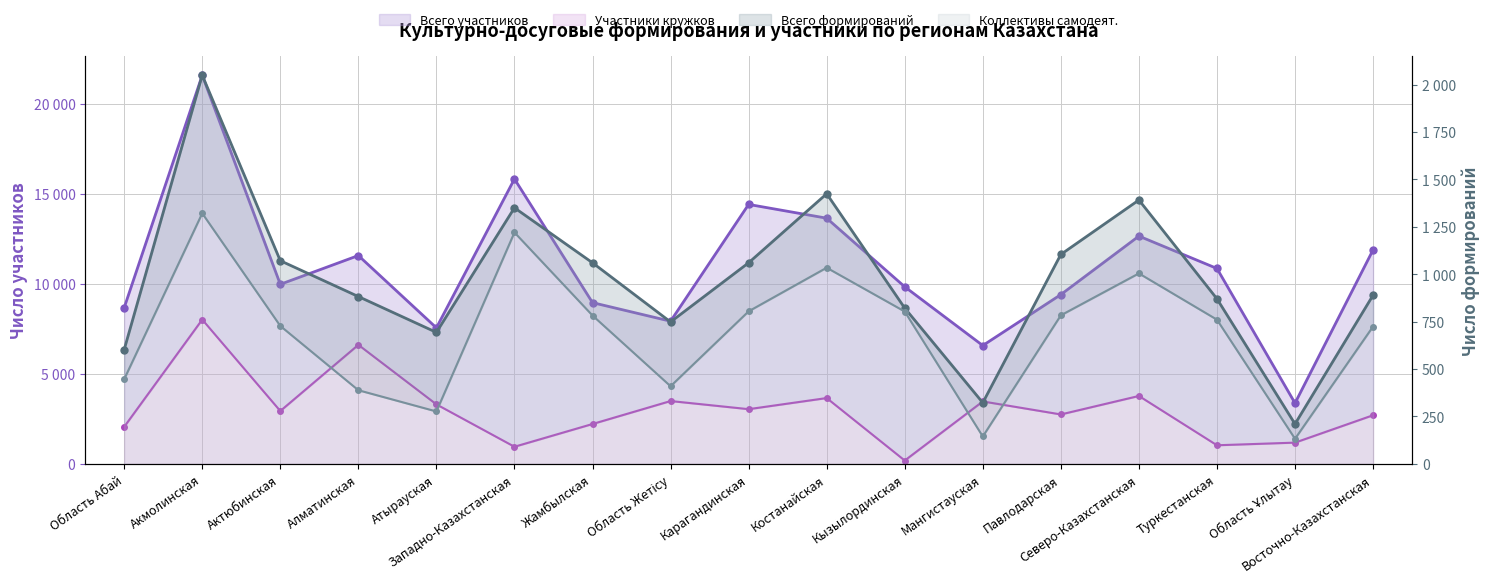

Reading left to right, extract all data points from this chart.

Всего формирований: Область Абай=602	Акмолинская=2049	Актюбинская=1071	Алматинская=882	Атырауская=693	Западно-Казахстанская=1350	Жамбылская=1060	Область Жетісу=748	Карагандинская=1060	Костанайская=1424	Кызылординская=821	Мангистауская=322	Павлодарская=1104	Северо-Казахстанская=1391	Туркестанская=870	Область Ұлытау=210	Восточно-Казахстанская=889
Всего участников: Область Абай=8672	Акмолинская=21594	Актюбинская=9975	Алматинская=11574	Атырауская=7556	Западно-Казахстанская=15830	Жамбылская=8957	Область Жетісу=7924	Карагандинская=14415	Костанайская=13650	Кызылординская=9837	Мангистауская=6573	Павлодарская=9404	Северо-Казахстанская=12654	Туркестанская=10855	Область Ұлытау=3371	Восточно-Казахстанская=11888
Участники кружков: Область Абай=2055	Акмолинская=8015	Актюбинская=2934	Алматинская=6611	Атырауская=3303	Западно-Казахстанская=948	Жамбылская=2212	Область Жетісу=3488	Карагандинская=3036	Костанайская=3654	Кызылординская=182	Мангистауская=3466	Павлодарская=2743	Северо-Казахстанская=3770	Туркестанская=1030	Область Ұлытау=1177	Восточно-Казахстанская=2699
Коллективы самодеят.: Область Абай=446	Акмолинская=1321	Актюбинская=727	Алматинская=388	Атырауская=276	Западно-Казахстанская=1220	Жамбылская=782	Область Жетісу=409	Карагандинская=804	Костанайская=1034	Кызылординская=803	Мангистауская=144	Павлодарская=783	Северо-Казахстанская=1004	Туркестанская=760	Область Ұлытау=132	Восточно-Казахстанская=724